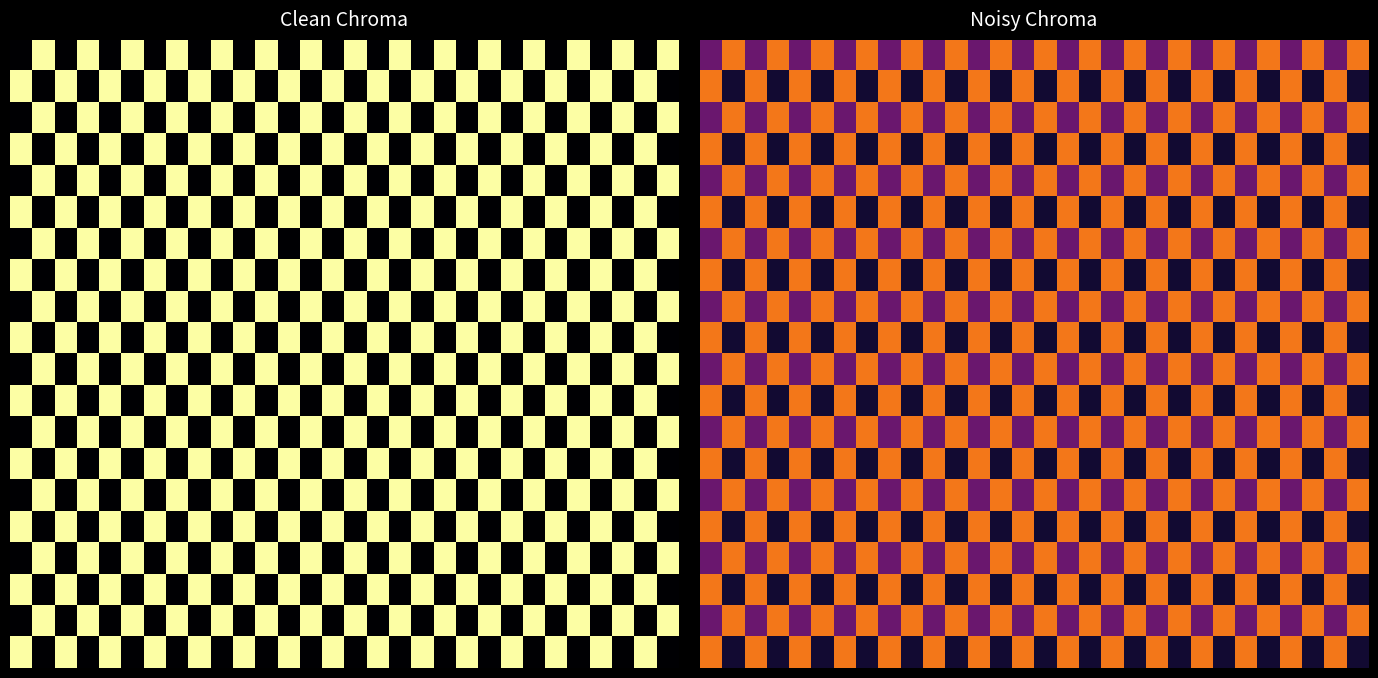

At how many categories does at least one series exceed 0?

30